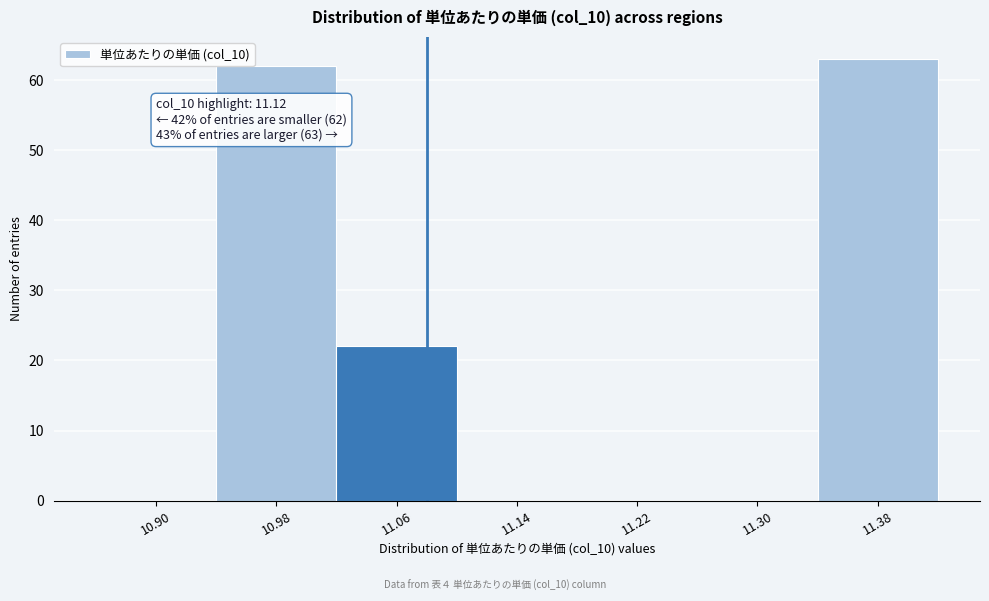

Reading right to left, list all the values displayed in this chart.

11.38=63	11.30=0	11.22=0	11.14=0	11.06=22	10.98=62	10.90=0